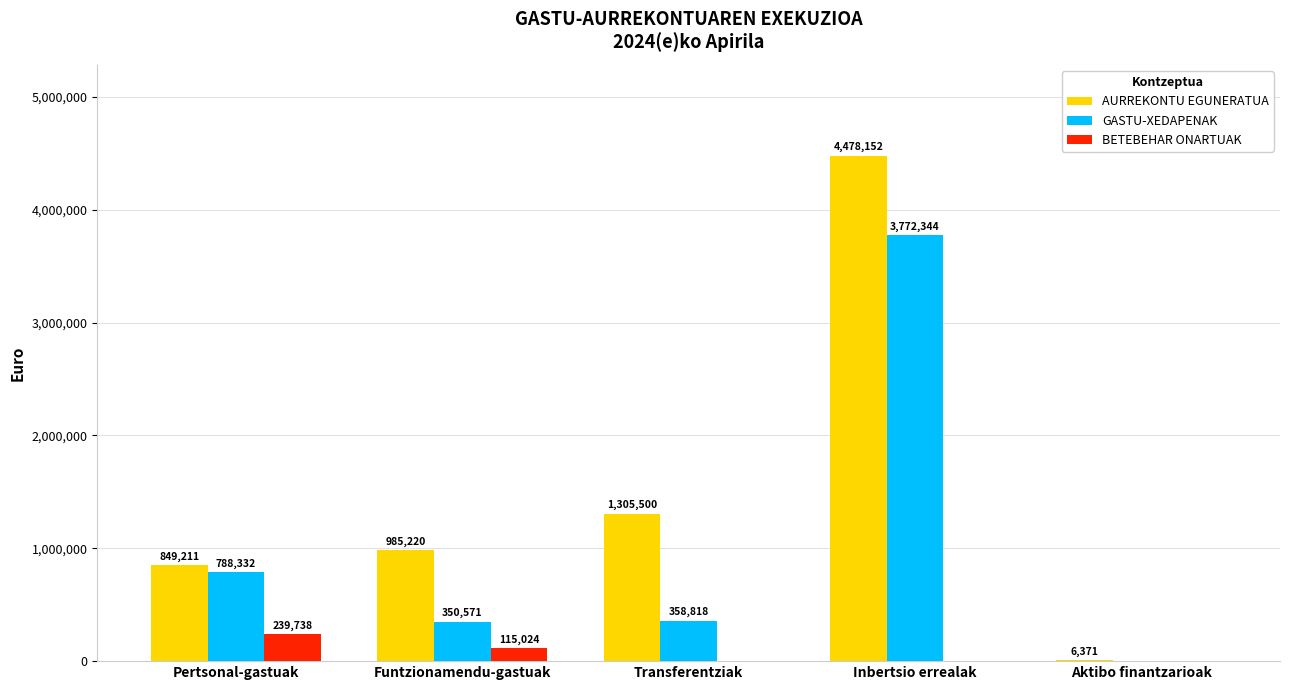

True or false: AURREKONTU EGUNERATUA has a value of 718456.7 at Transferentziak.

False